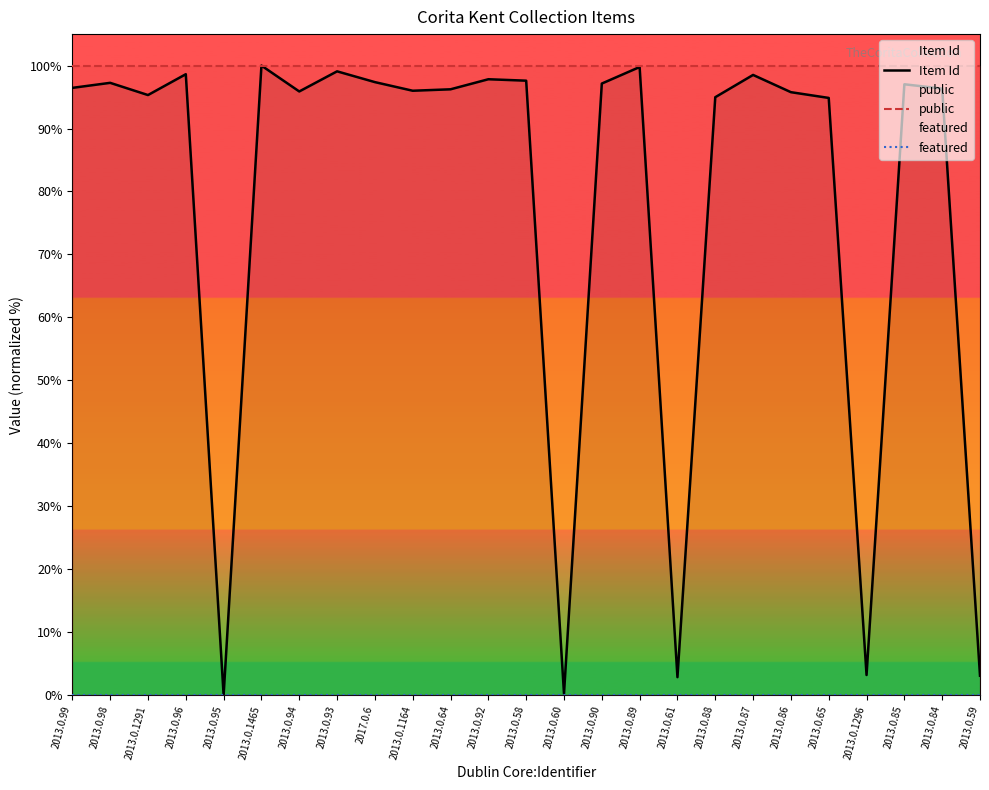

What is the difference between the Item Id values at 2013.0.98 and 2013.0.1296?

94.1